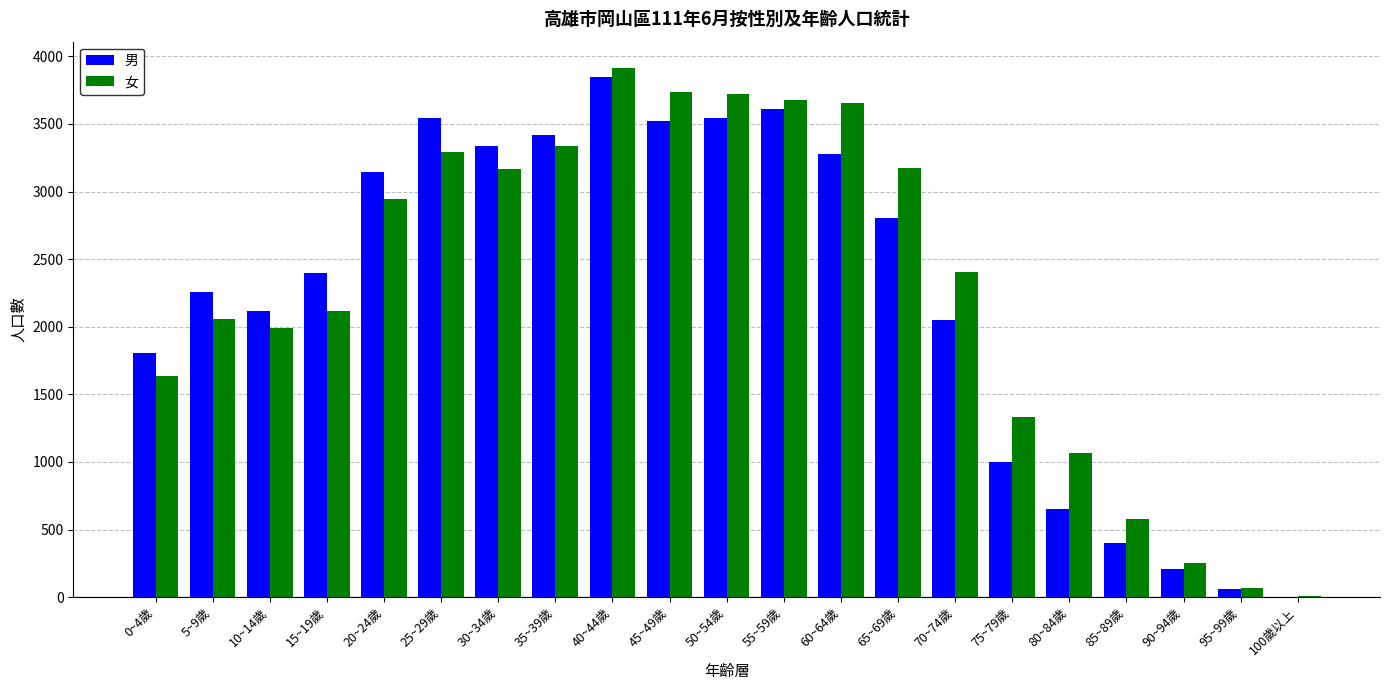

The value of 男 at 40~44歲 is 3847. True or false?

True